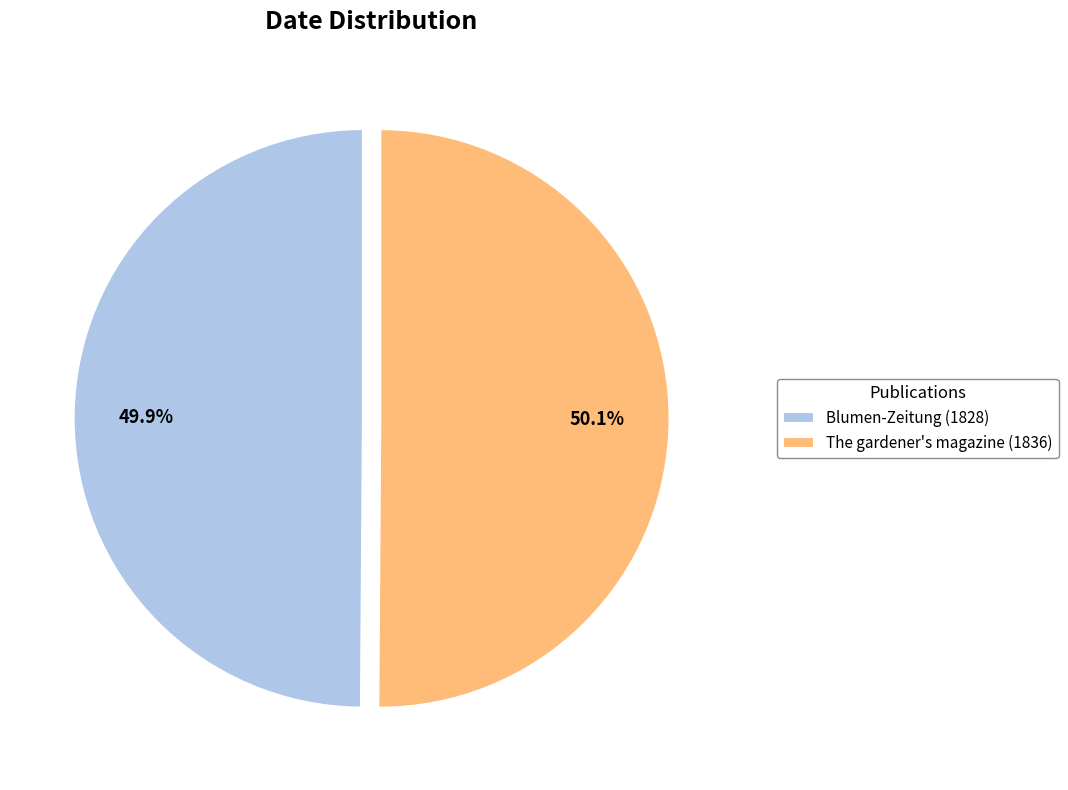

Is there a majority slice in this chart?

Yes